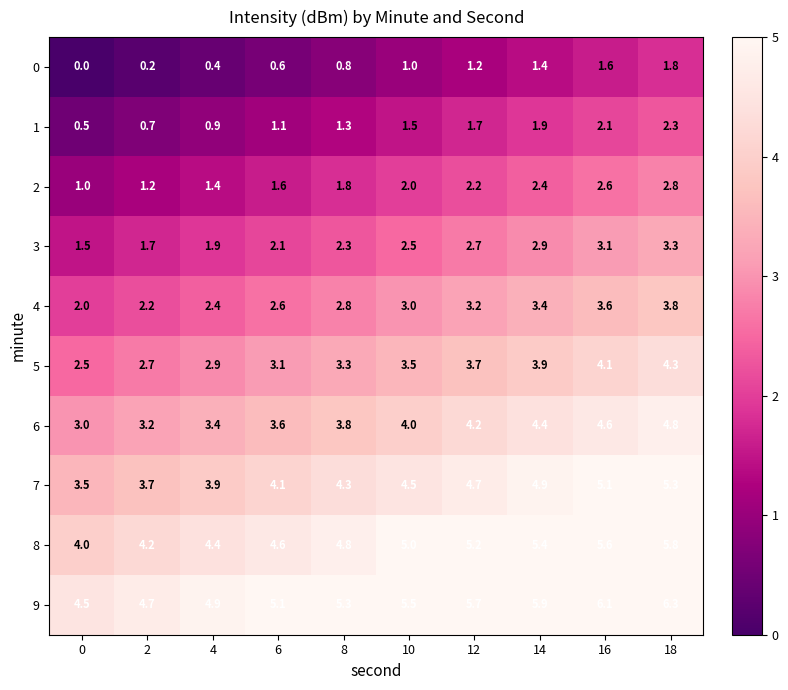

Count the number of categories in the chart.

10